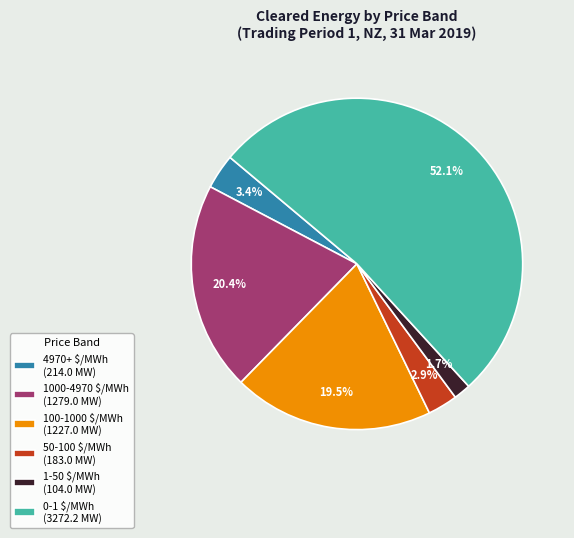

Does 100-1000 $/MWh (1227.0 MW) account for over 50% of the chart?

No